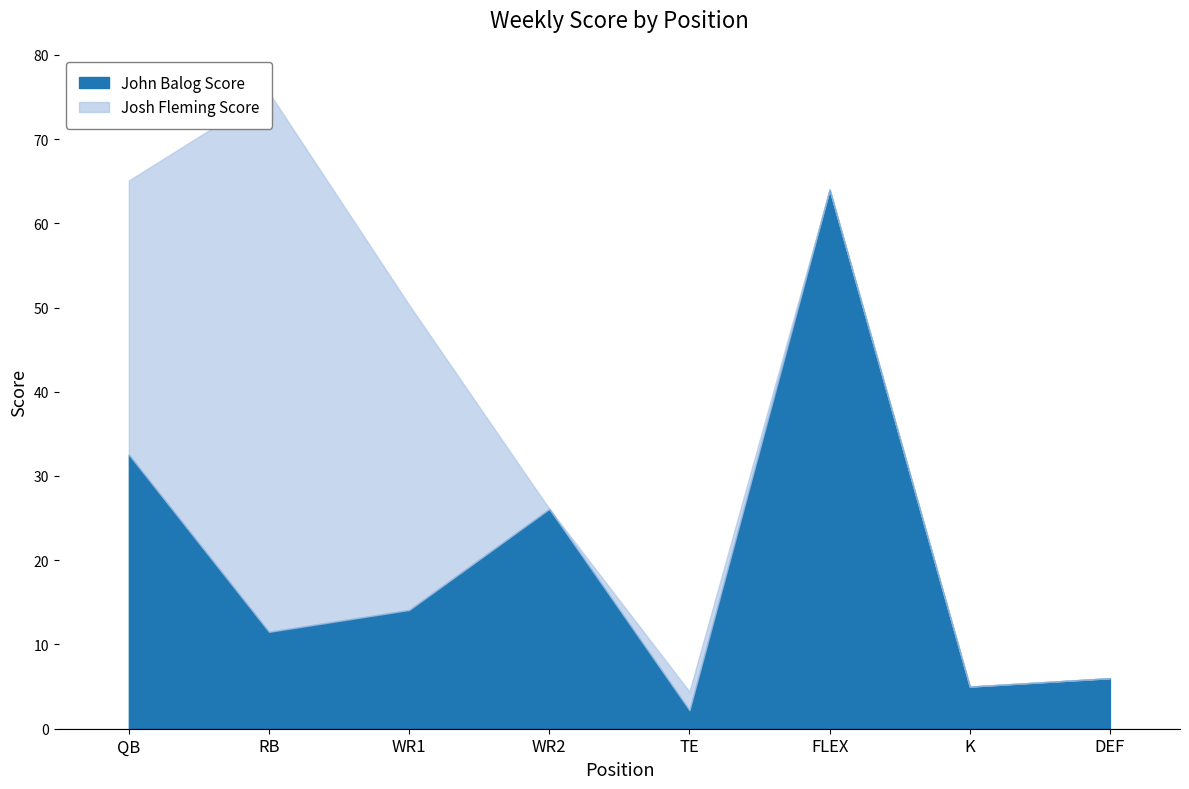

How many categories are shown in the chart?

8